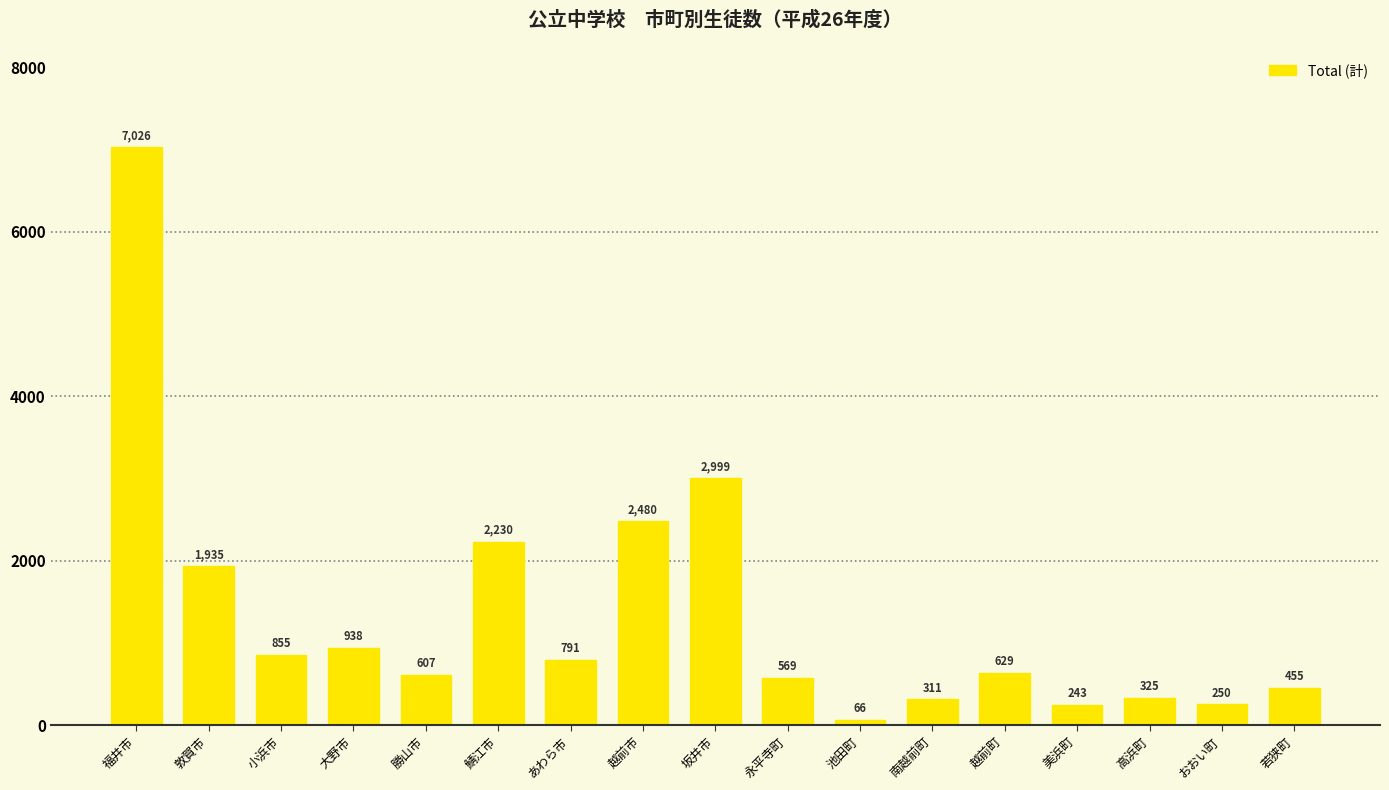

What position from the right is 池田町?

7